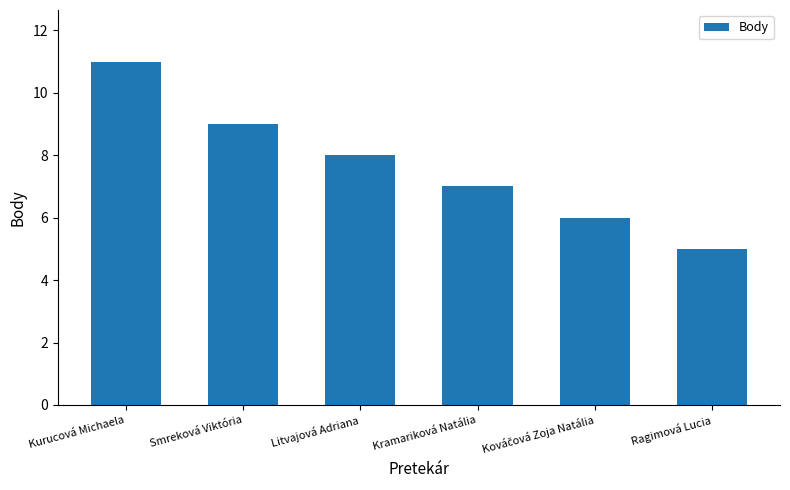

What position from the left is Litvajová Adriana?

3